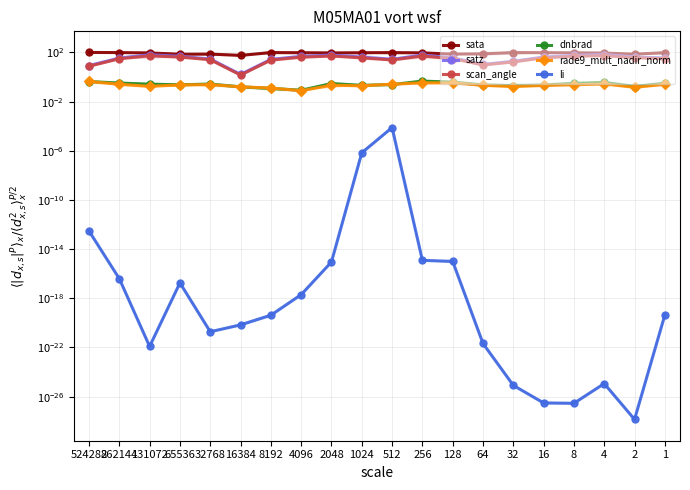

In dnbrad, how many points are higher than both neighbors (excluding endpoints)?

4